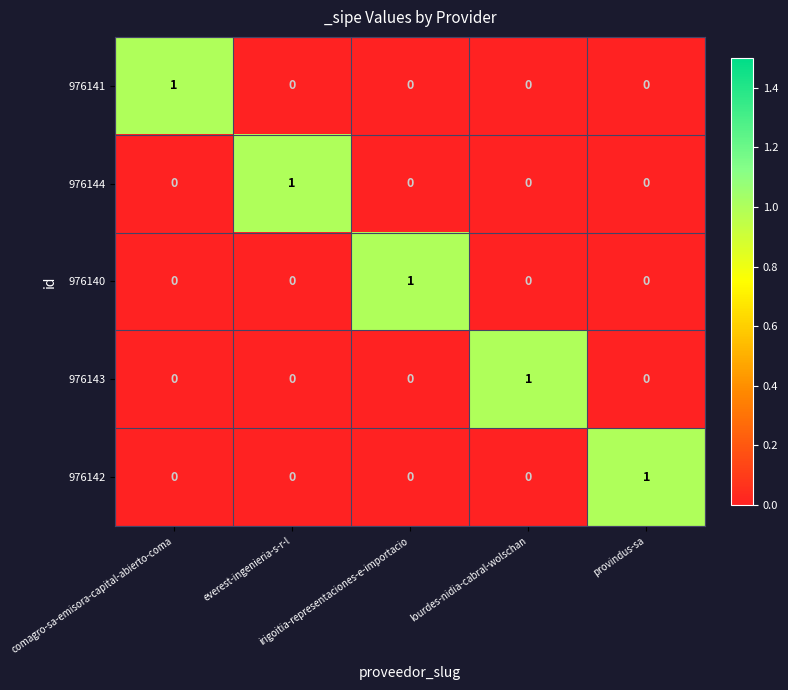

At how many categories does at least one series exceed 0?

5